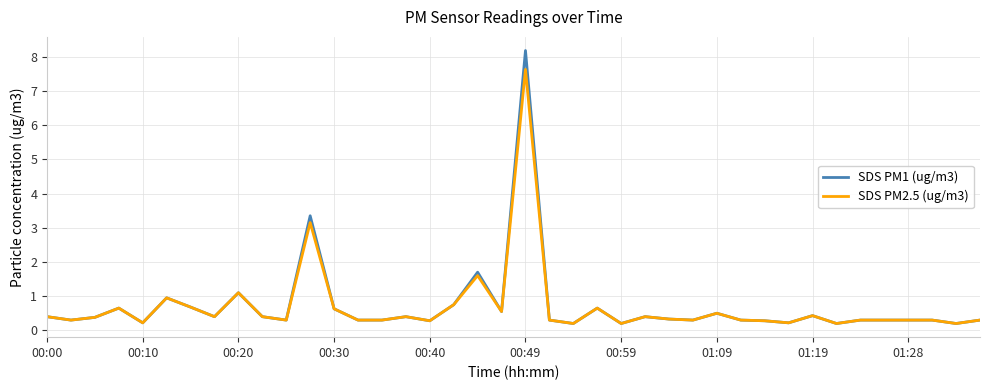

Rank the series by their maximum value, from lowest to highest.

SDS PM2.5 (ug/m3), SDS PM1 (ug/m3)